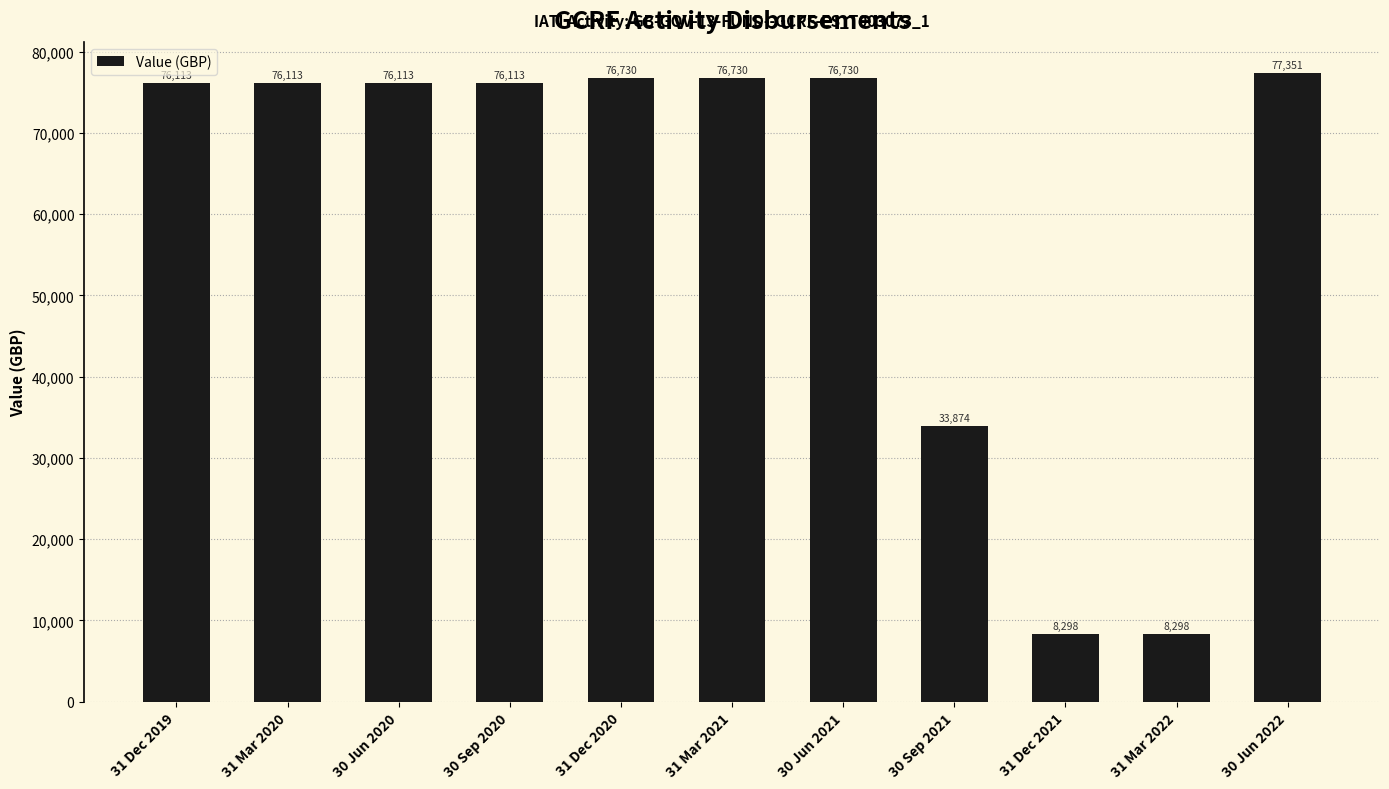

Which has a higher value, 31 Dec 2019 or 30 Jun 2021?

30 Jun 2021